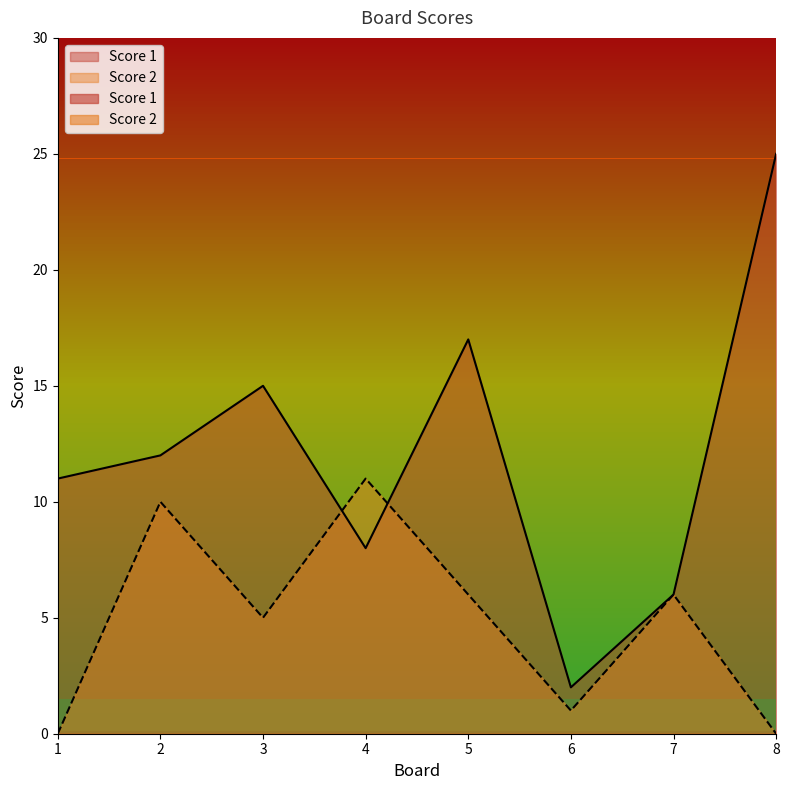

Between 1 and 5, which is larger?

5